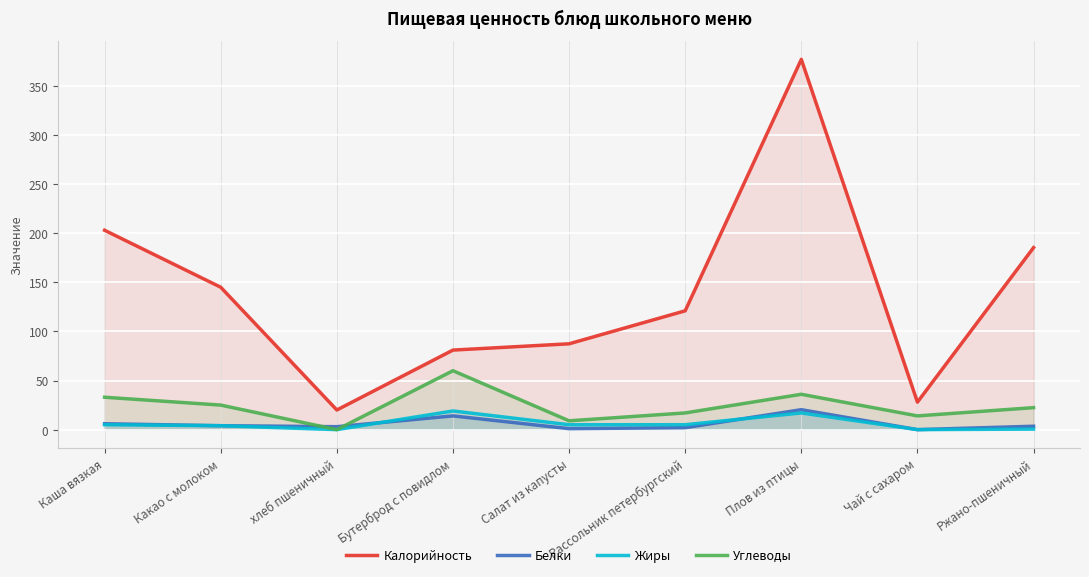

At which label is Калорийность closest to 198?

Каша вязкая